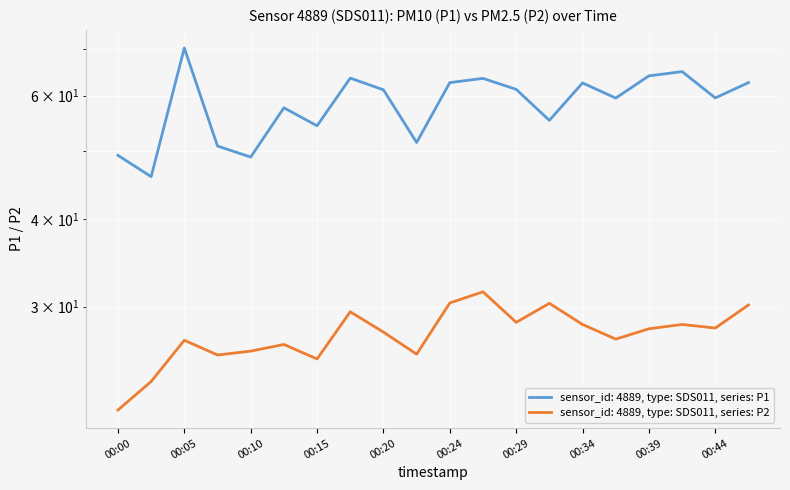

True or false: P2 and P1 intersect in this chart.

False